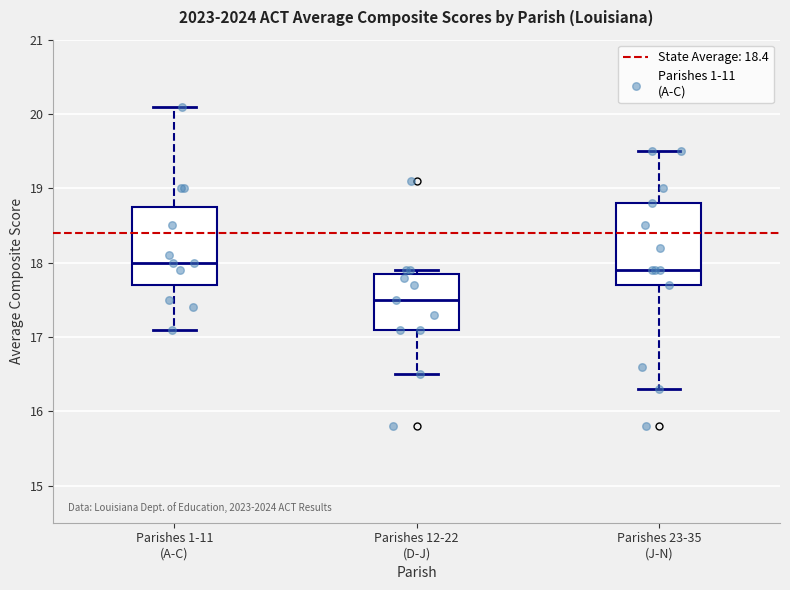

Reading left to right, transcribe this box plot: for each box, give where its median line is, the range the box spans, and where its two whiskers end, as read against the y-axis. The values are not printed on the chart, so give them approximately, as read against the axis.

Parishes 1-11 (A-C): median 18.0, box 17.7 to 18.8, whiskers 17.1 to 20.1
Parishes 12-22 (D-J): median 17.5, box 17.1 to 17.9, whiskers 16.5 to 17.9 (just above the box's upper edge)
Parishes 23-35 (J-N): median 17.9, box 17.7 to 18.8, whiskers 16.3 to 19.5